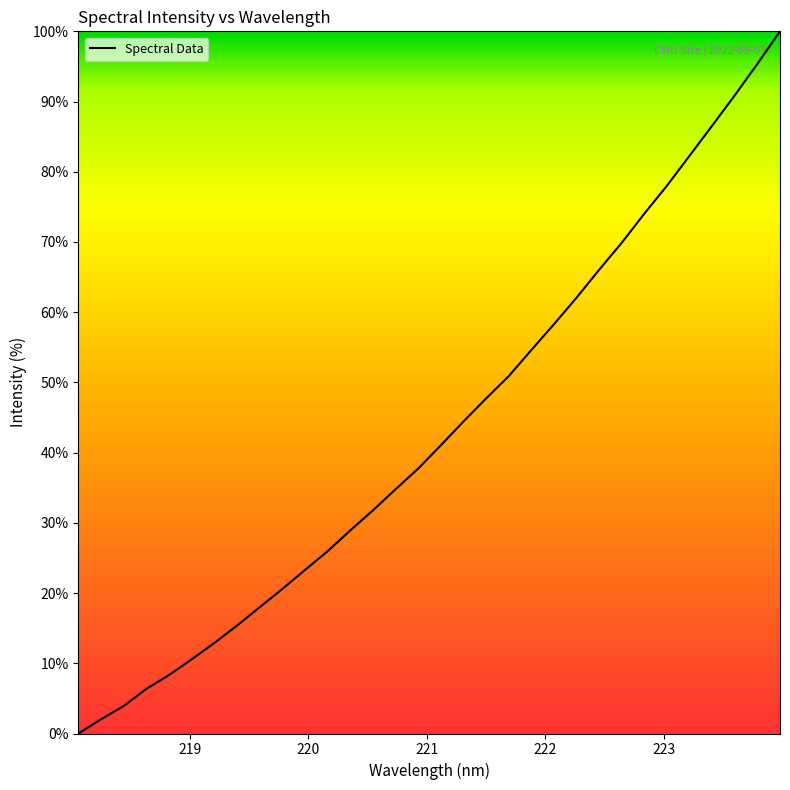

What is the greatest value displayed?

100.0